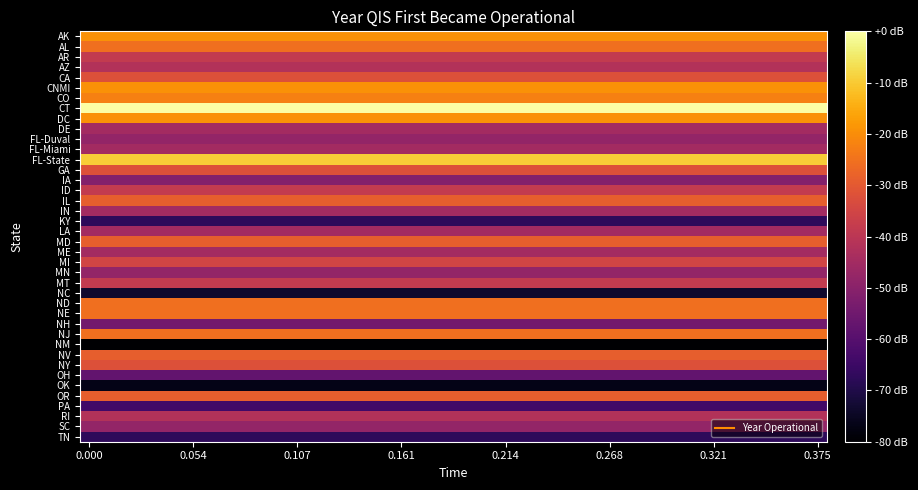

Which series has the widest spread of values?

AK